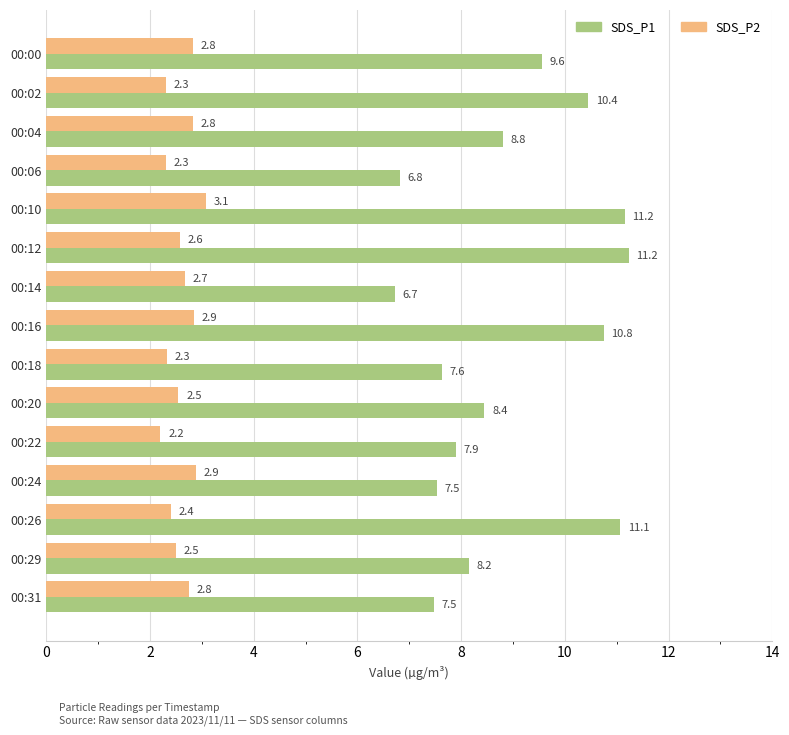

At how many categories does at least one series exceed 9?

6